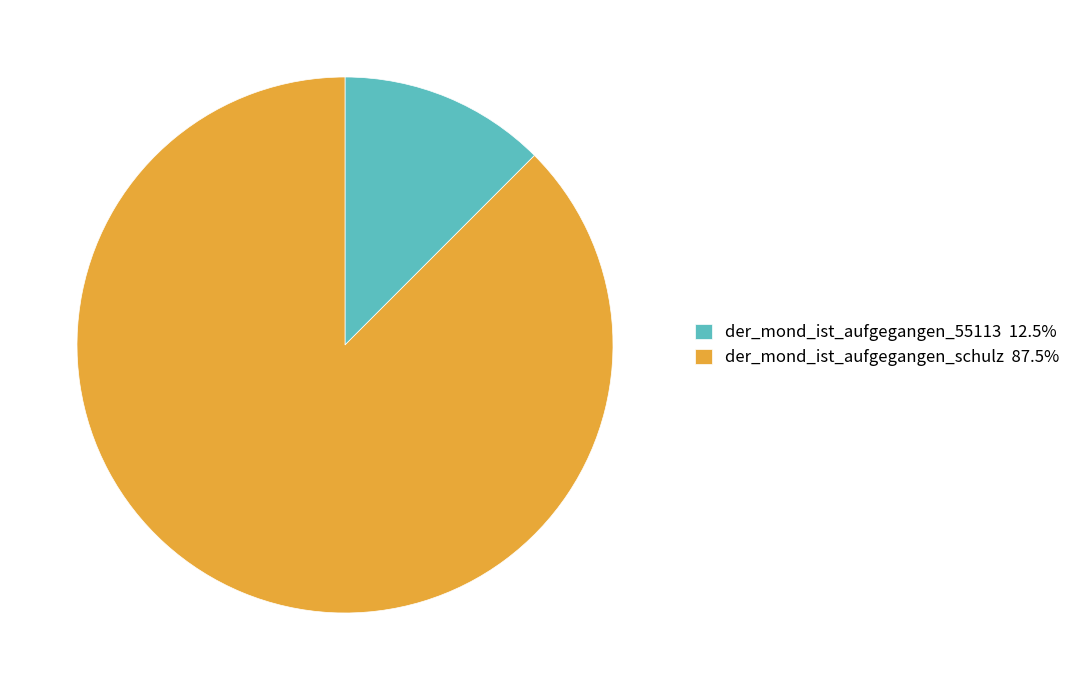

How many slices are in this pie chart?

2